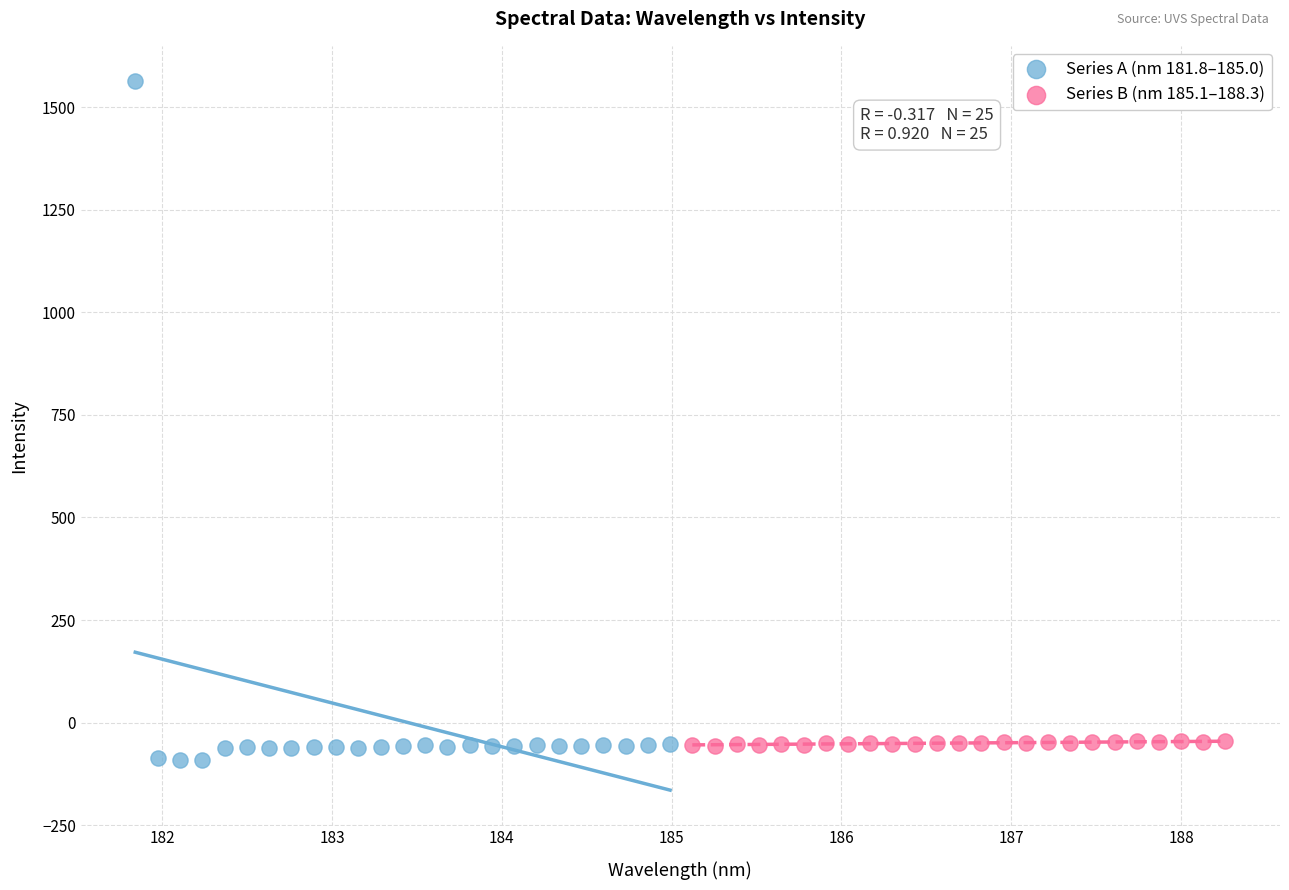

What are all the series names shown in the legend?

Series A (nm 181.8–185.0), Series B (nm 185.1–188.3)